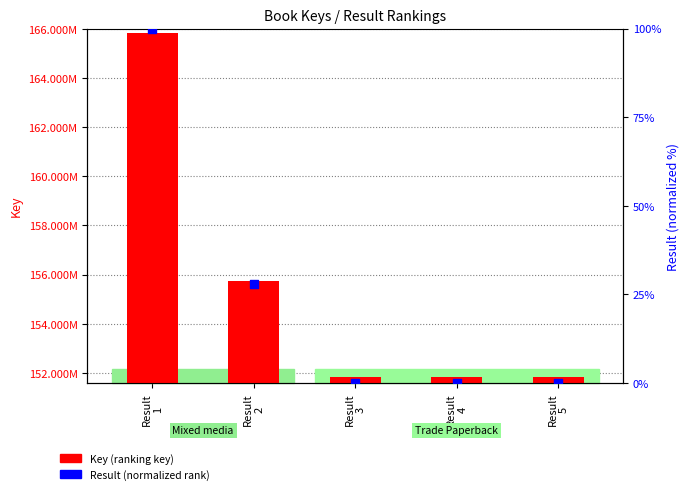

Is the value of Result (normalized rank) at Result
5 greater than the value of Key (book ranking key) at Result
1?

No